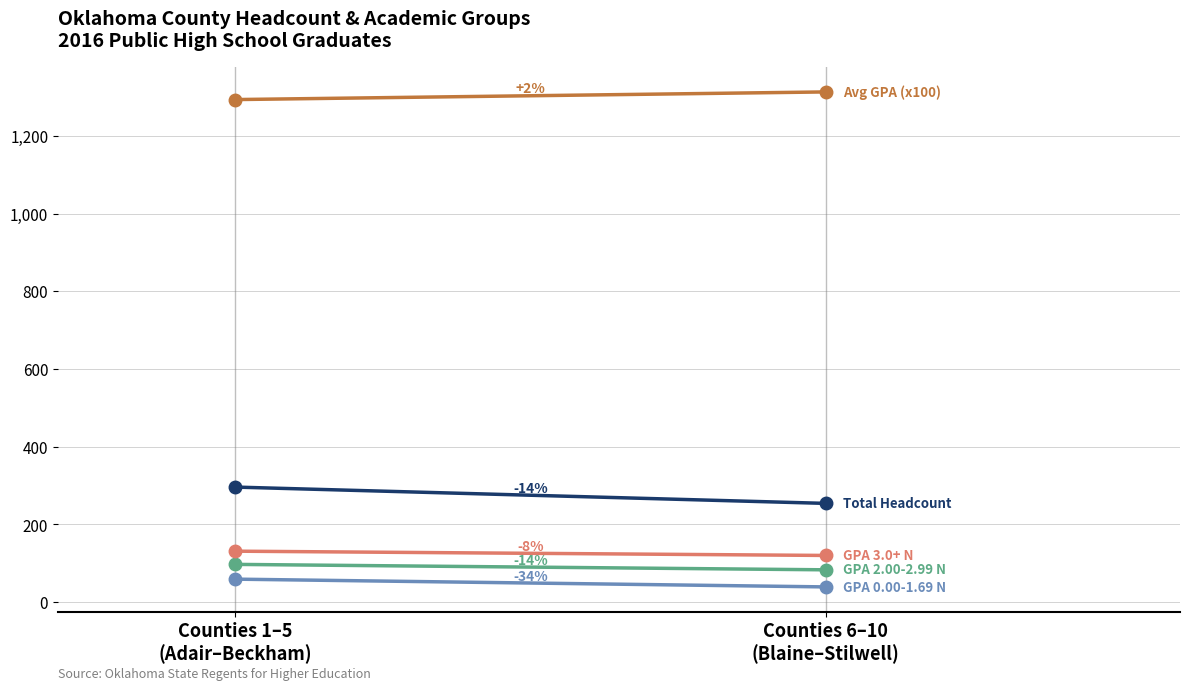

Which series changed the most between Counties 1–5
(Adair–Beckham) and Counties 6–10
(Blaine–Stilwell)?

Total Headcount